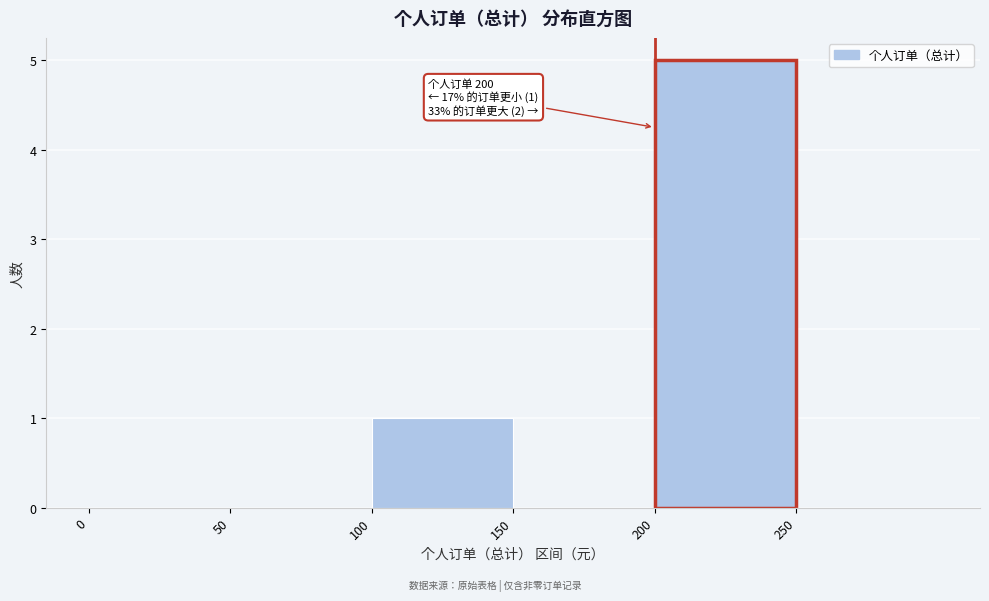

Which range on the x-axis has the tallest bar?

200 to 250